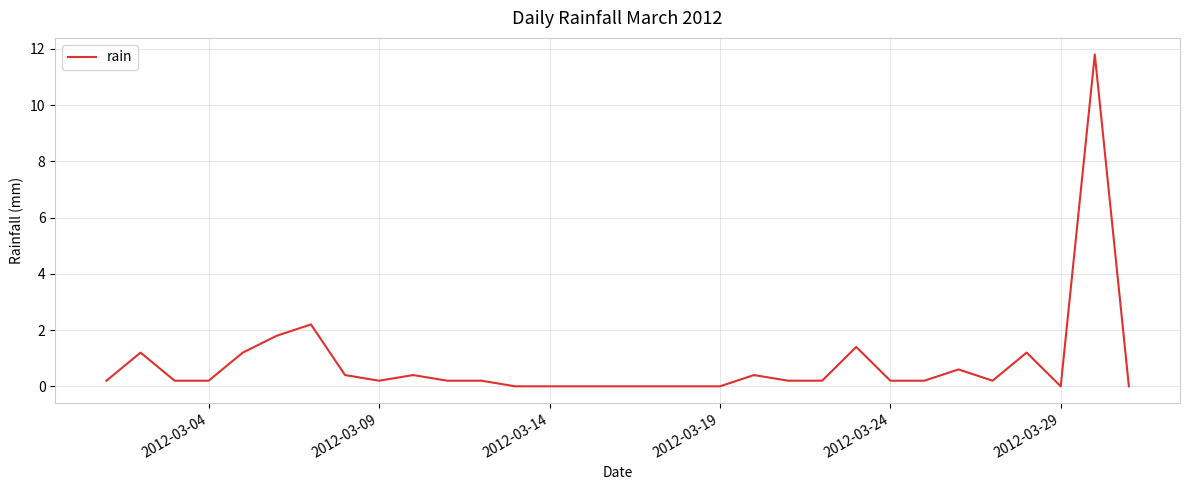

What is the difference between the maximum and minimum values?

11.8